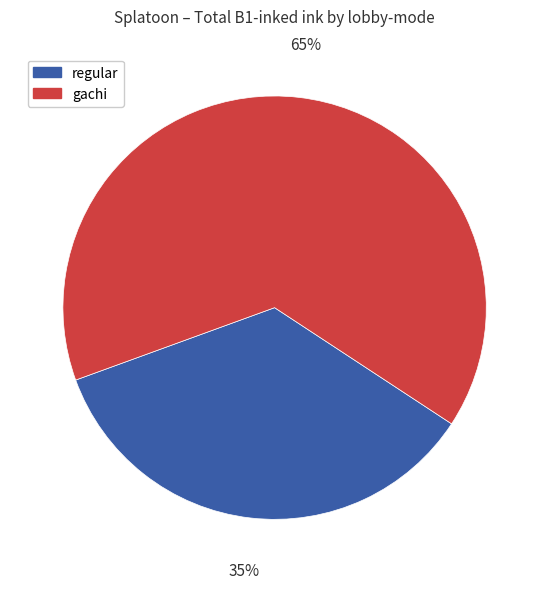

Is there any slice that represents more than half of the pie?

Yes